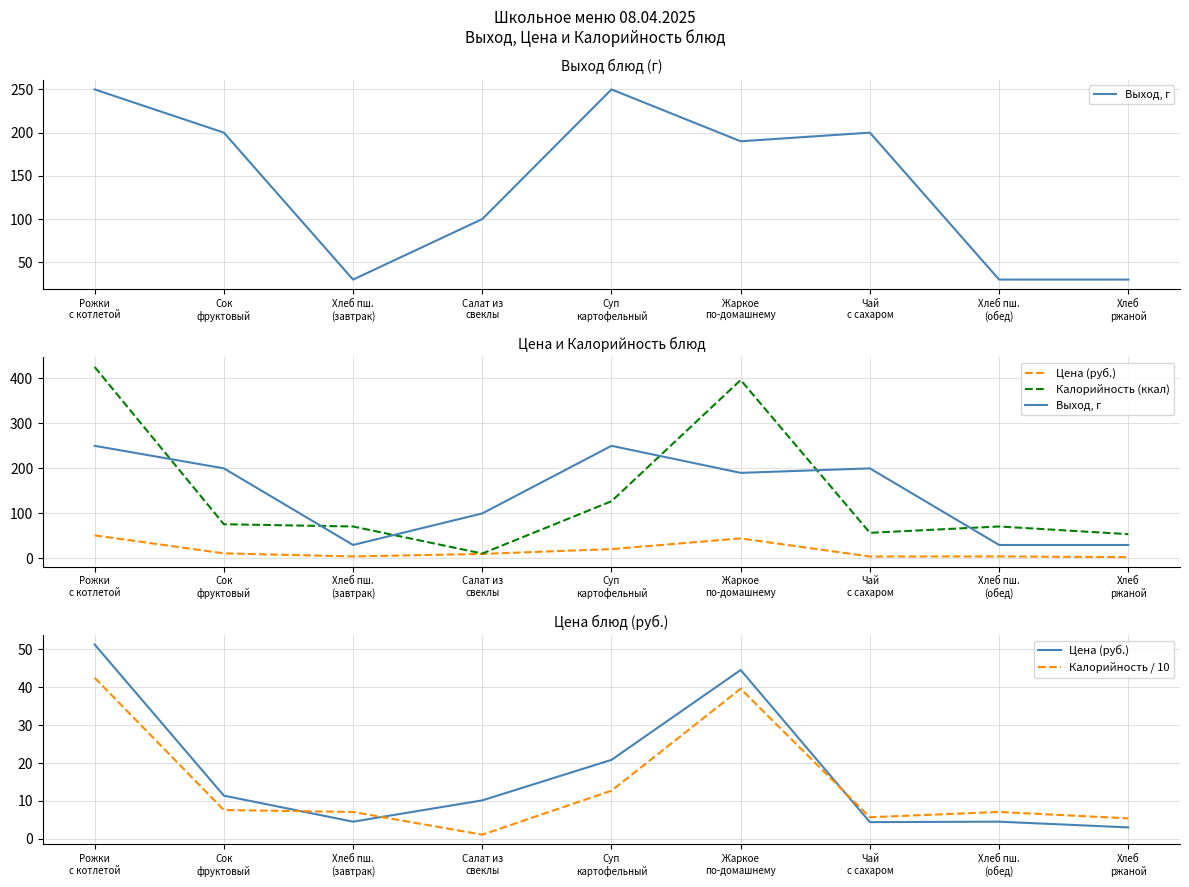

What is the label of the 6th point from the left?

Жаркое
по-домашнему